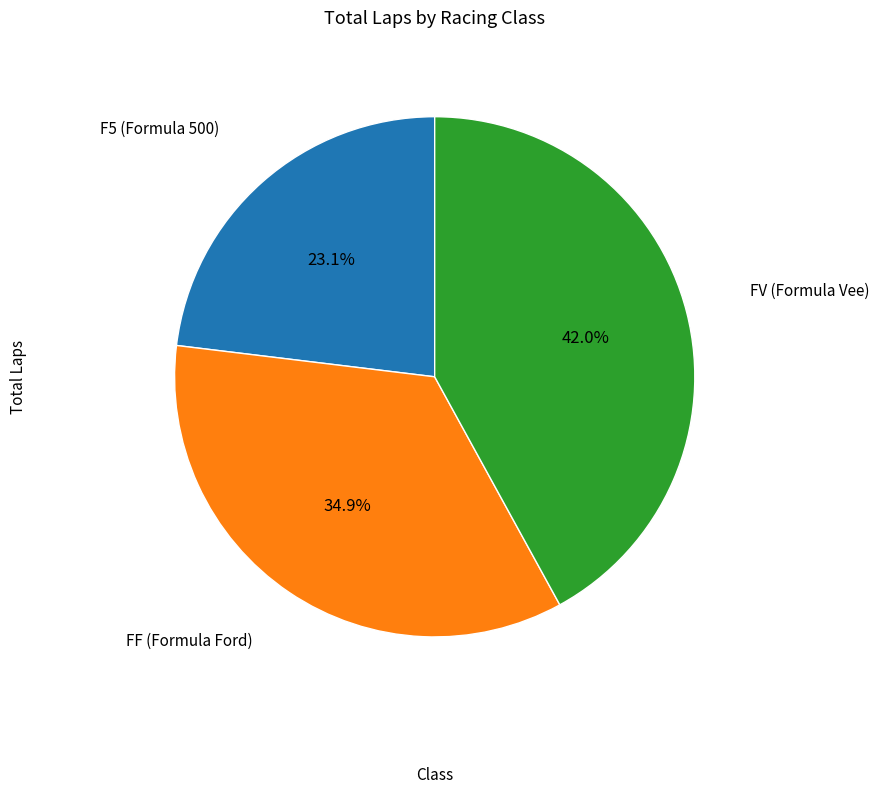

Is there any slice that represents more than half of the pie?

No